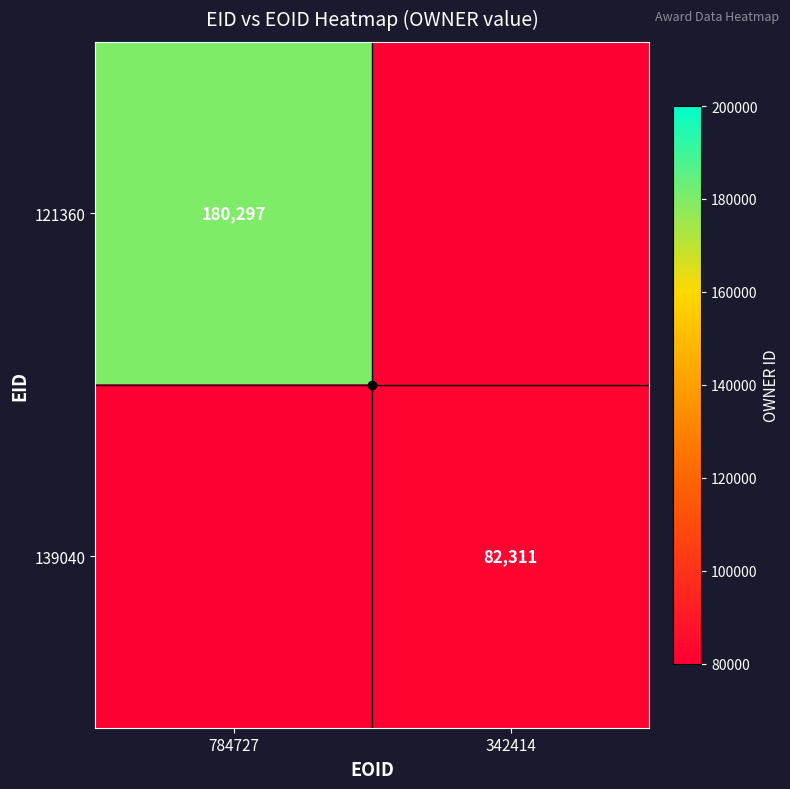

The value of 139040 at 342414 is 82311. True or false?

True